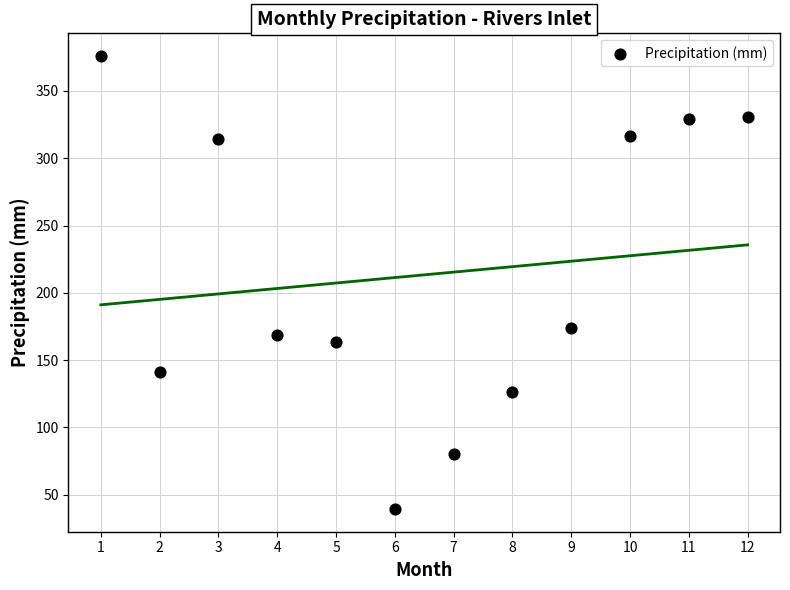

What is the range of Y values (max minus min)?

336.5